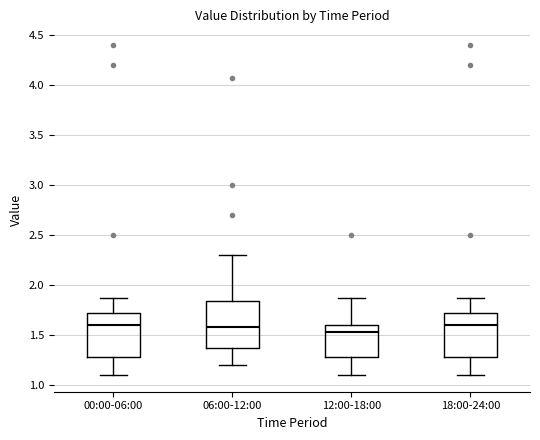

Reading left to right, read every box against the y-axis: the position of its median line, the range the box covers, and the ends of its whiskers. The values are not printed on the chart, so give them approximately, as read against the axis.

00:00-06:00: median 1.60, box 1.30 to 1.75, whiskers 1.10 to 1.85
06:00-12:00: median 1.60, box 1.35 to 1.85, whiskers 1.20 to 2.30
12:00-18:00: median 1.55, box 1.30 to 1.60, whiskers 1.10 to 1.85
18:00-24:00: median 1.60, box 1.30 to 1.75, whiskers 1.10 to 1.85